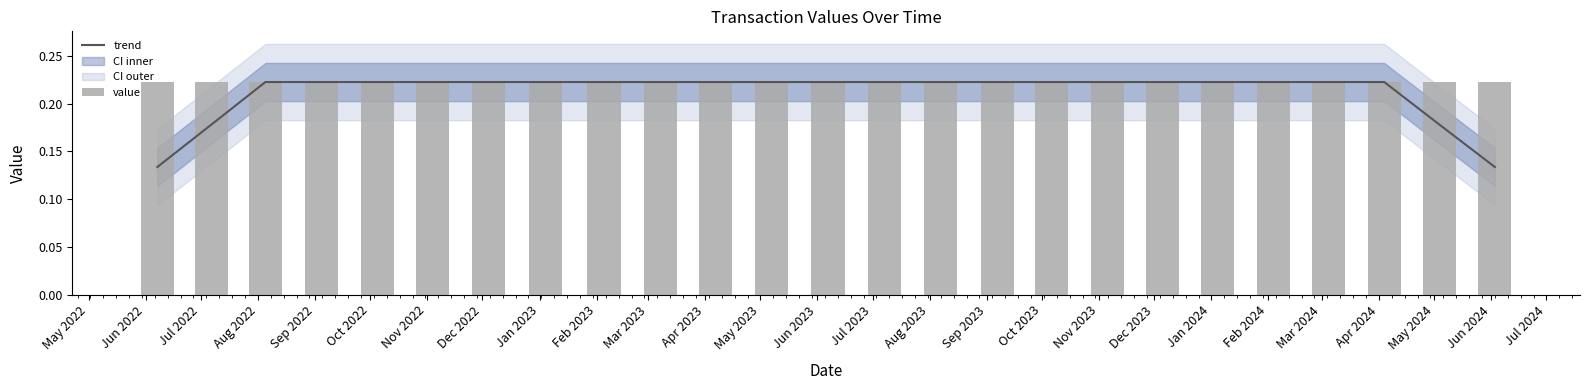

True or false: value has a value of 0.2 at Oct 2022.

True